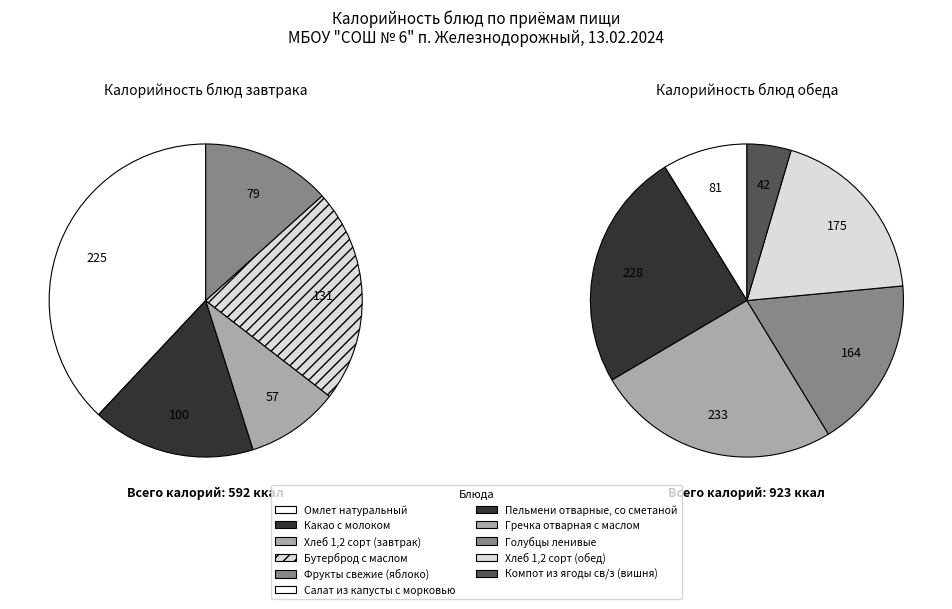

Does any single category account for the majority?

No